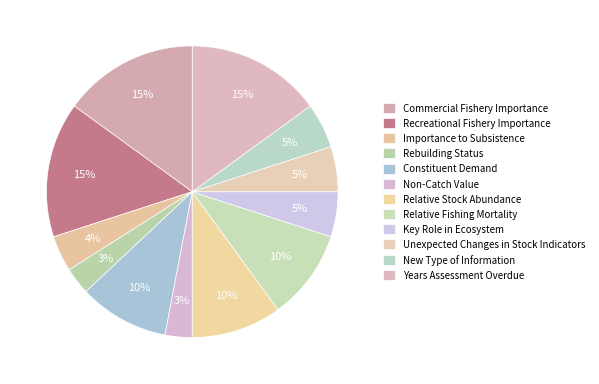

To the nearest percent, what is the average slice percentage?

8%